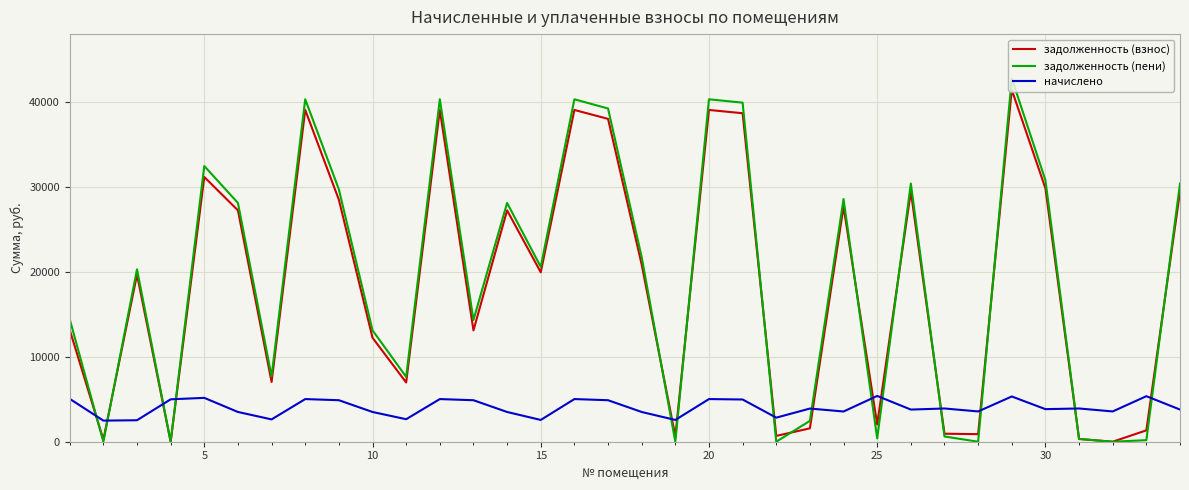

List the series in order of their peak value, highest first.

задолженность (пени), задолженность (взнос), начислено